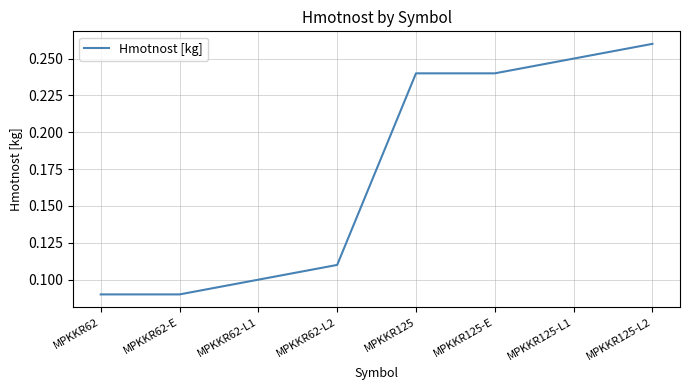

Which label corresponds to the largest value in the chart?

MPKKR125-L2